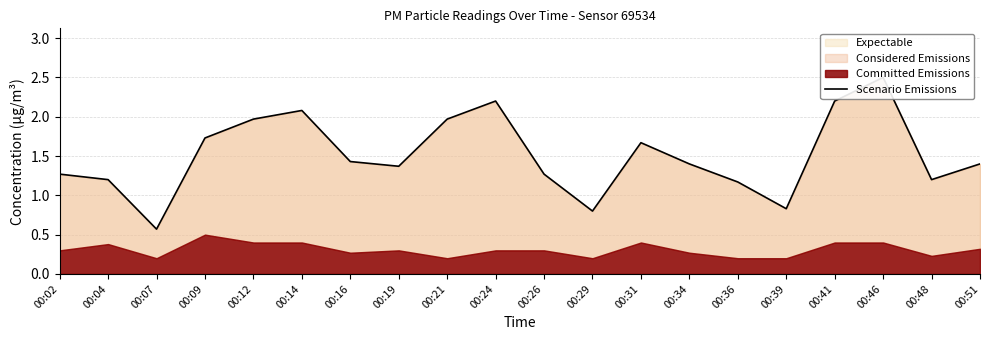

How many points are higher than both their immediate neighbors (excluding endpoints)?

4